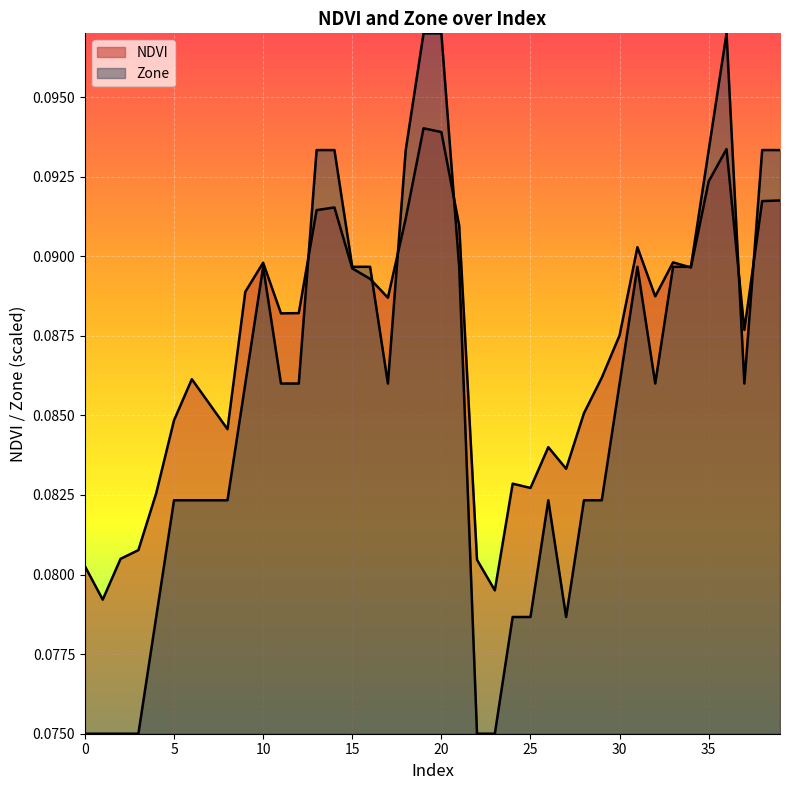

List the labels in order of NDVI value, smallest first.

1, 23, 0, 22, 2, 3, 4, 25, 24, 27, 26, 8, 5, 28, 7, 6, 29, 30, 37, 11, 12, 17, 32, 9, 16, 15, 34, 10, 33, 31, 21, 18, 13, 14, 38, 39, 35, 36, 20, 19